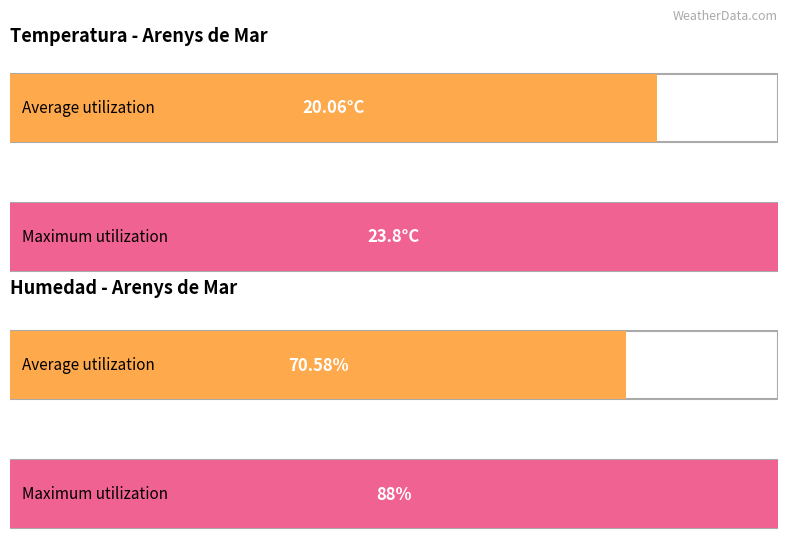

What is the maximum value for Temperatura (ºC)?

23.8